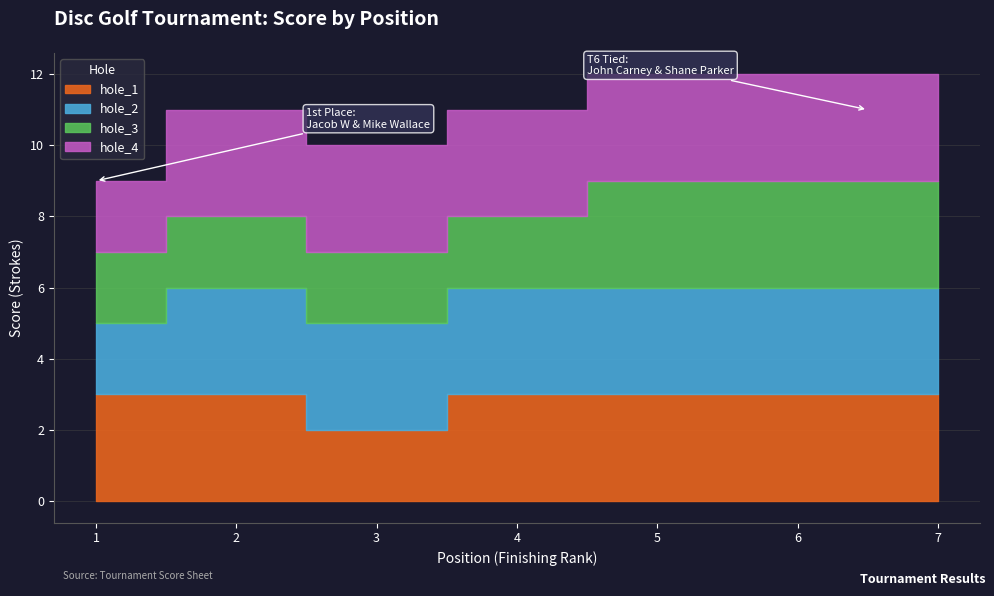

True or false: hole_4 and round_total_score cross at least once.

False